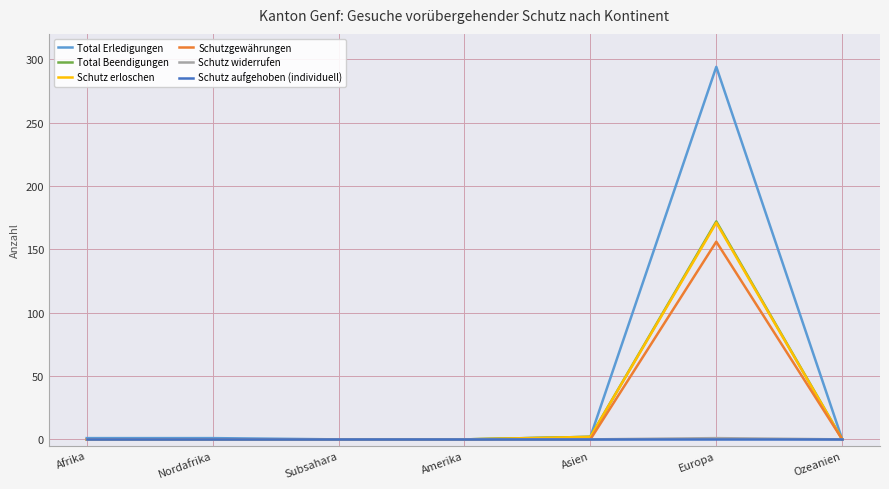

At which category is the sum across all series the highest?

Europa